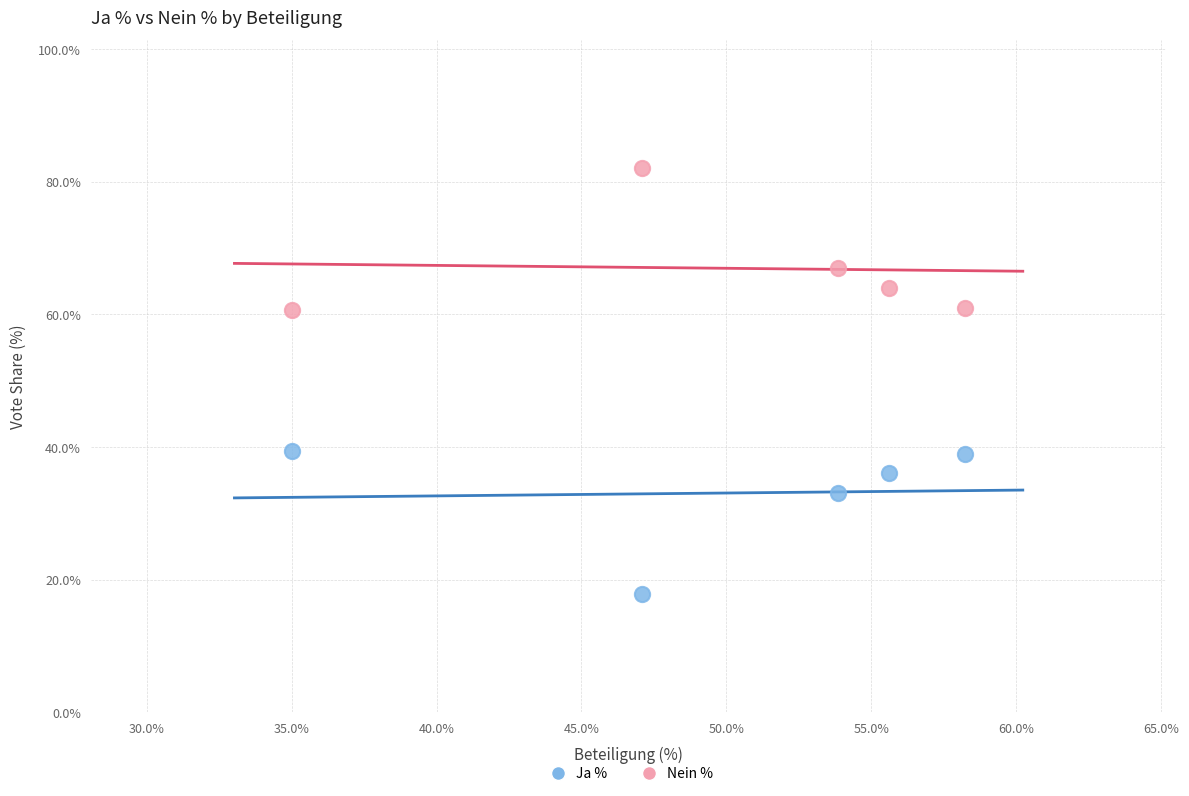

Which series reaches the minimum Y coordinate?

Ja %